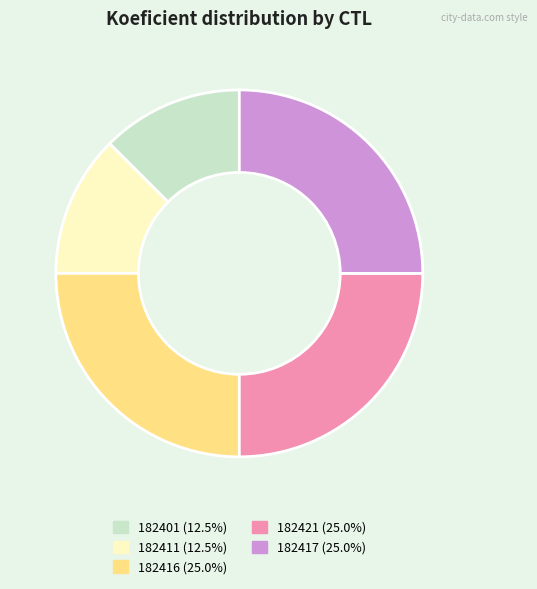

Is the sum of 182401 and 182416 greater than half?

No